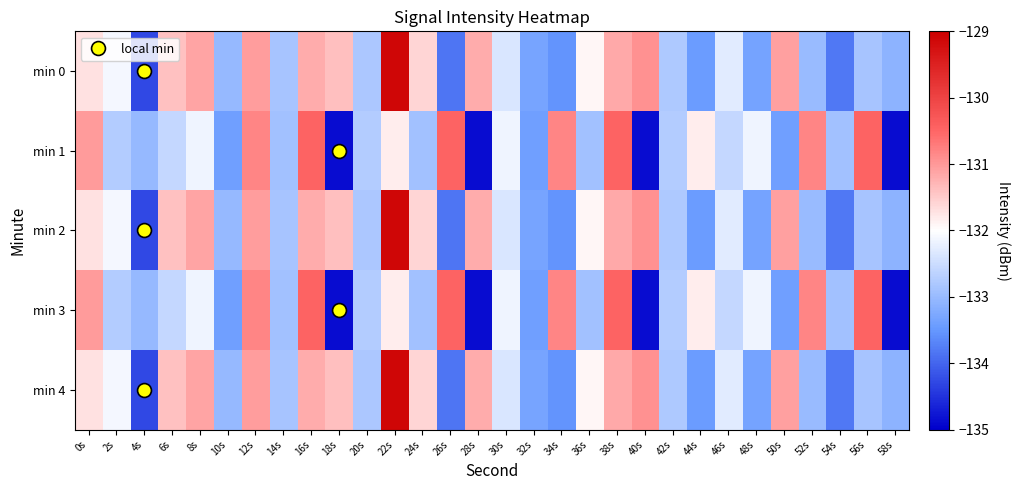

Between 28s and 14s, which is larger?

28s